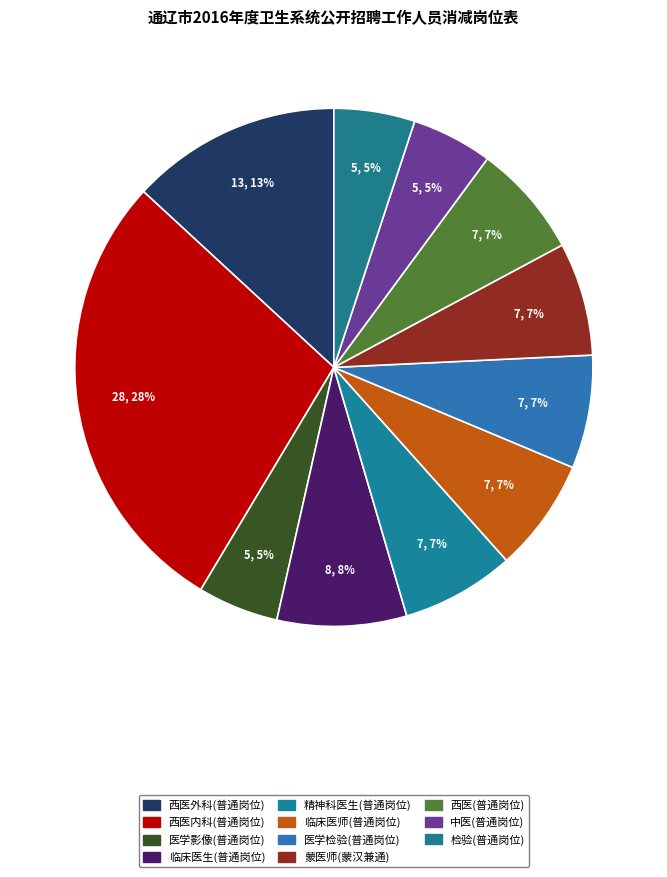

Count the number of slices in the pie.

11